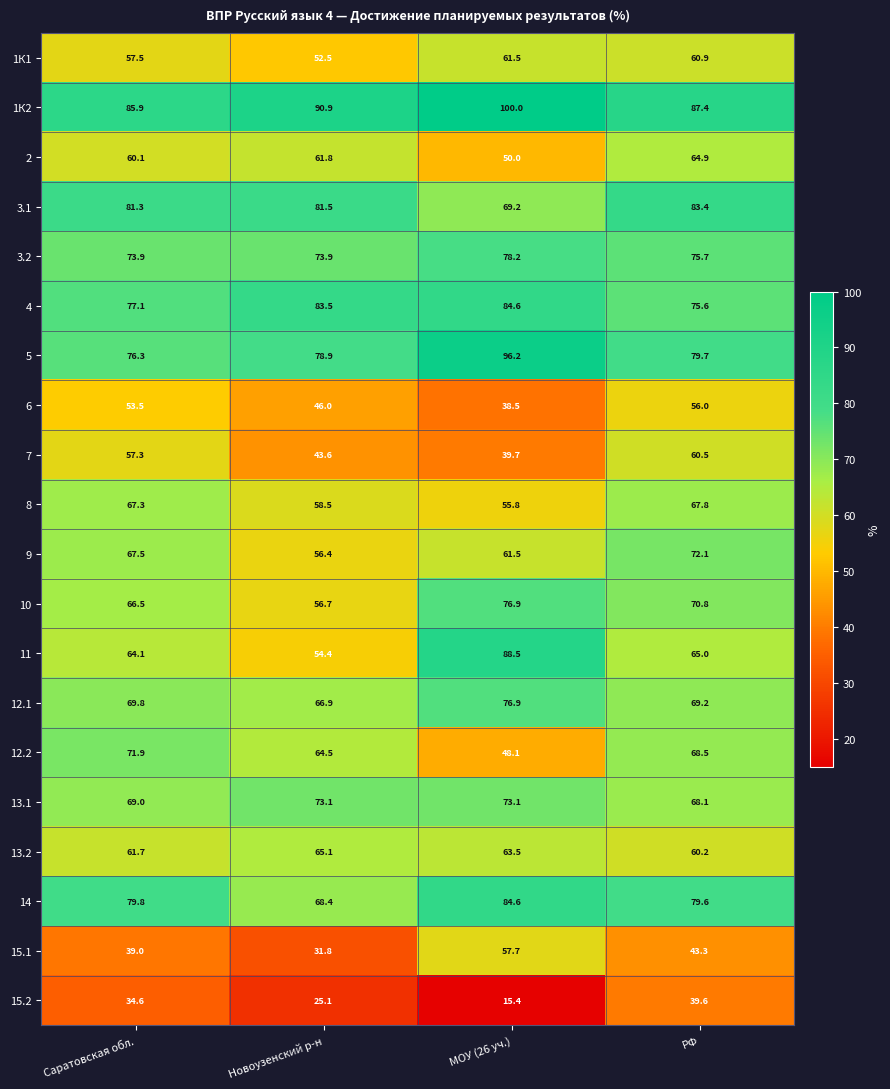

Rank the categories by 2 value from highest to lowest.

РФ, Новоузенский р-н, Саратовская обл., МОУ (26 уч.)